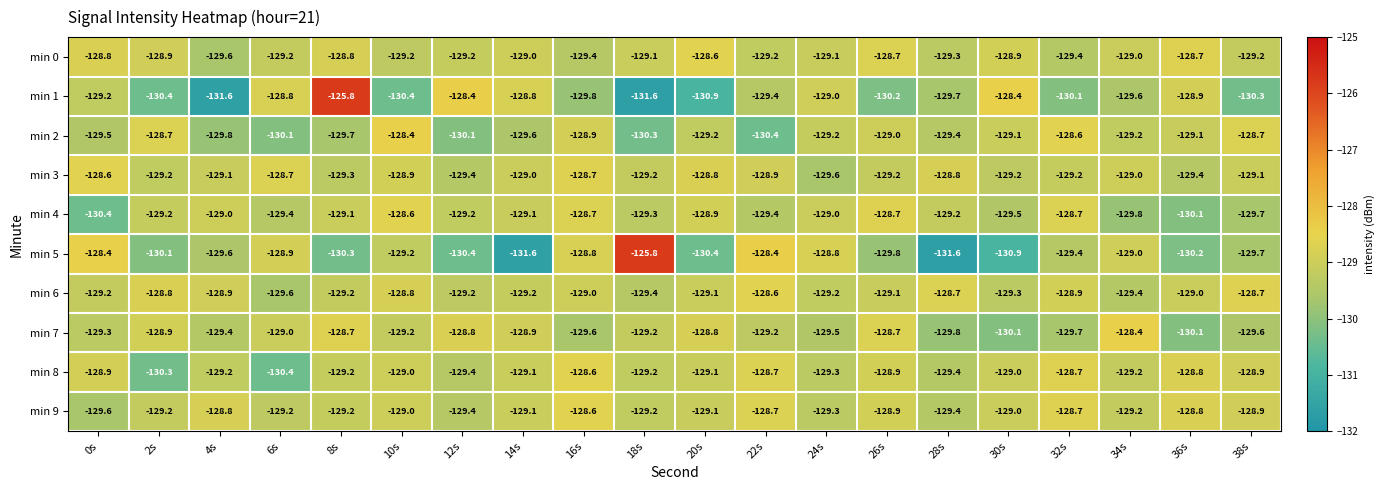

Is it true that min 7 equals -129.6 at 16s?

True